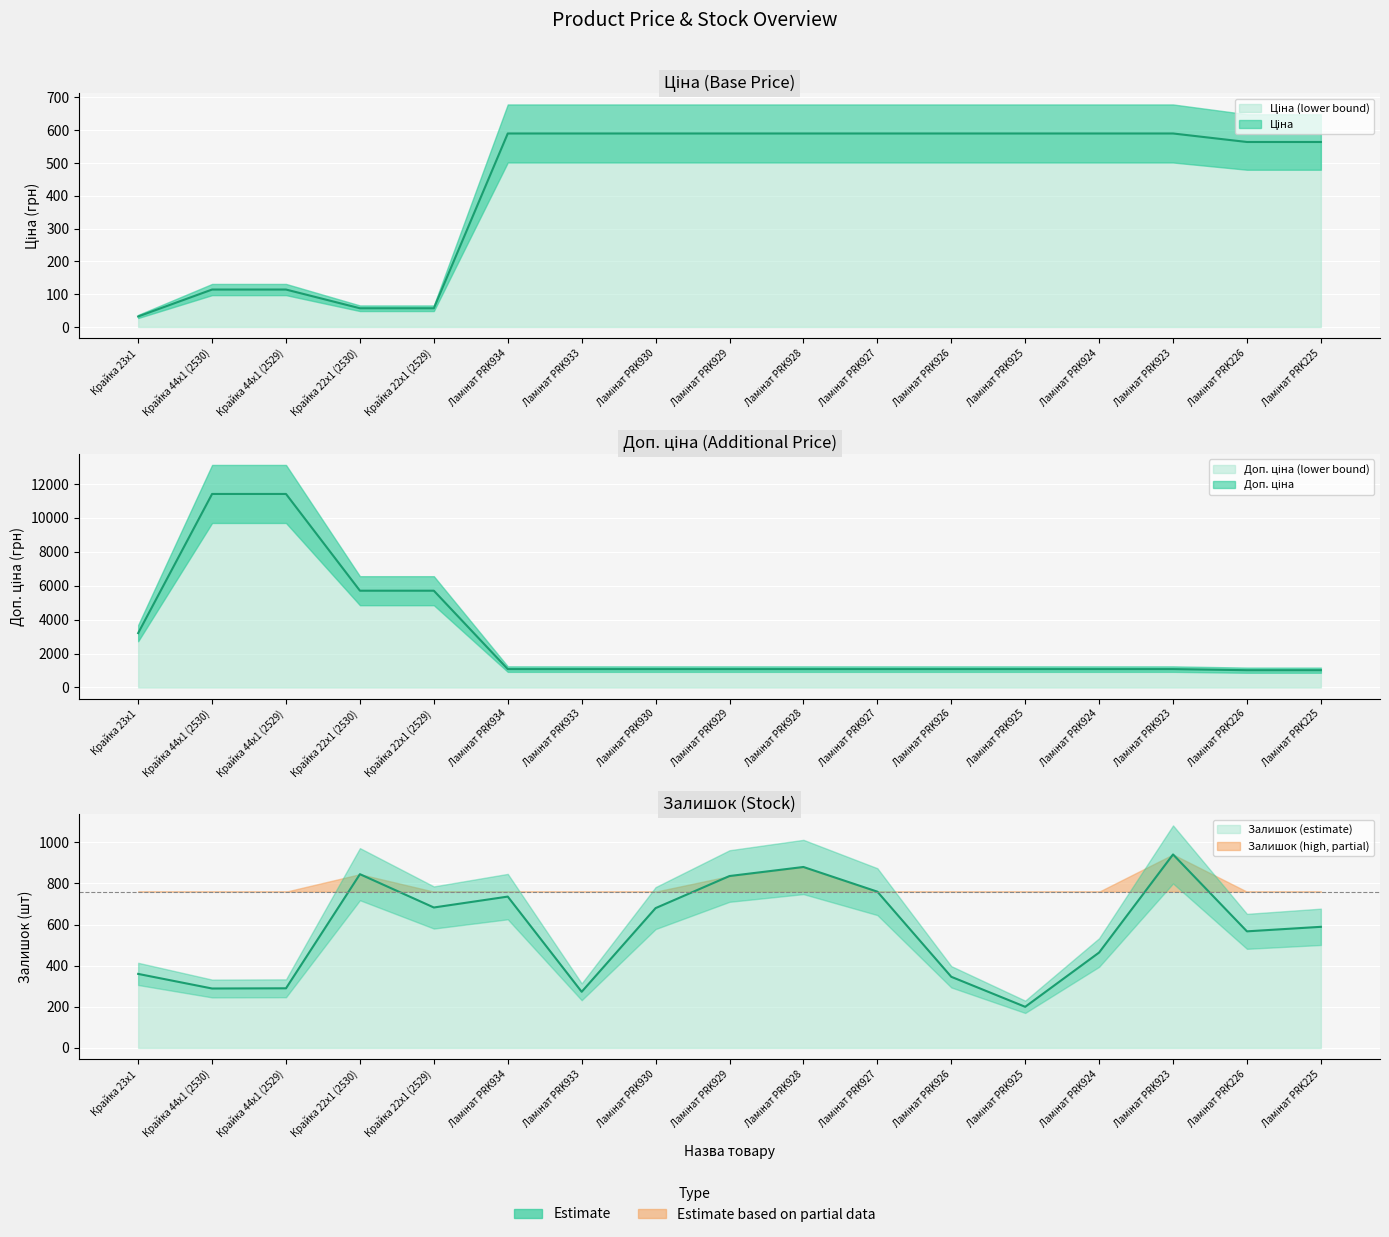

Which series has the widest spread of values?

Доп. ціна